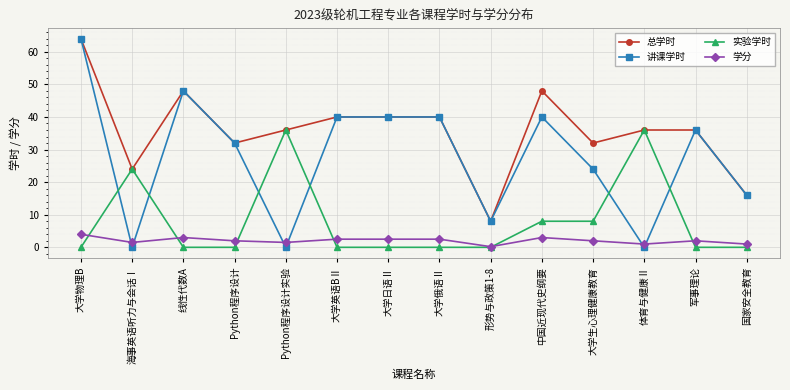

Rank the series by their average value, from lowest to highest.

学分, 实验学时, 讲课学时, 总学时